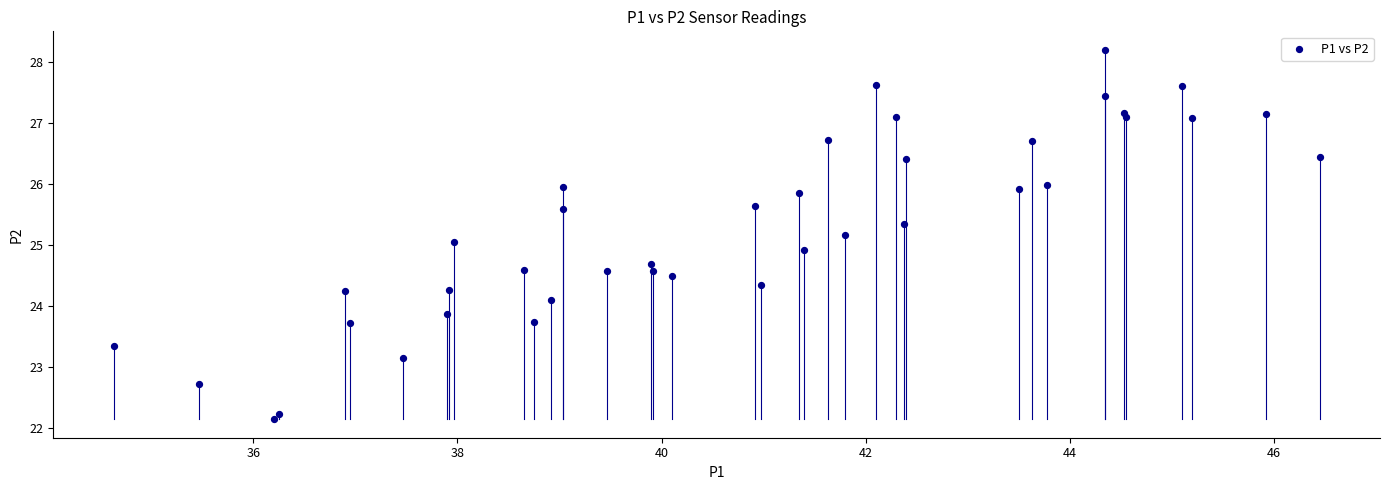

What is the range of X values (max minus min)?

11.8